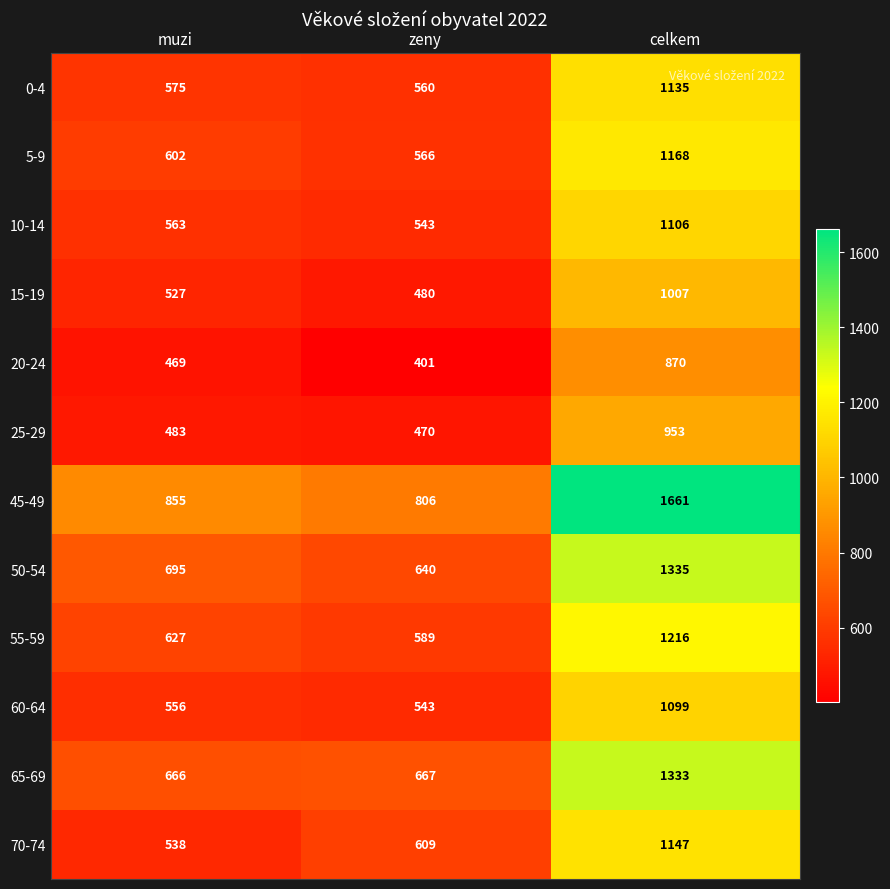

What is the spread (max minus min) of values at muzi?

386